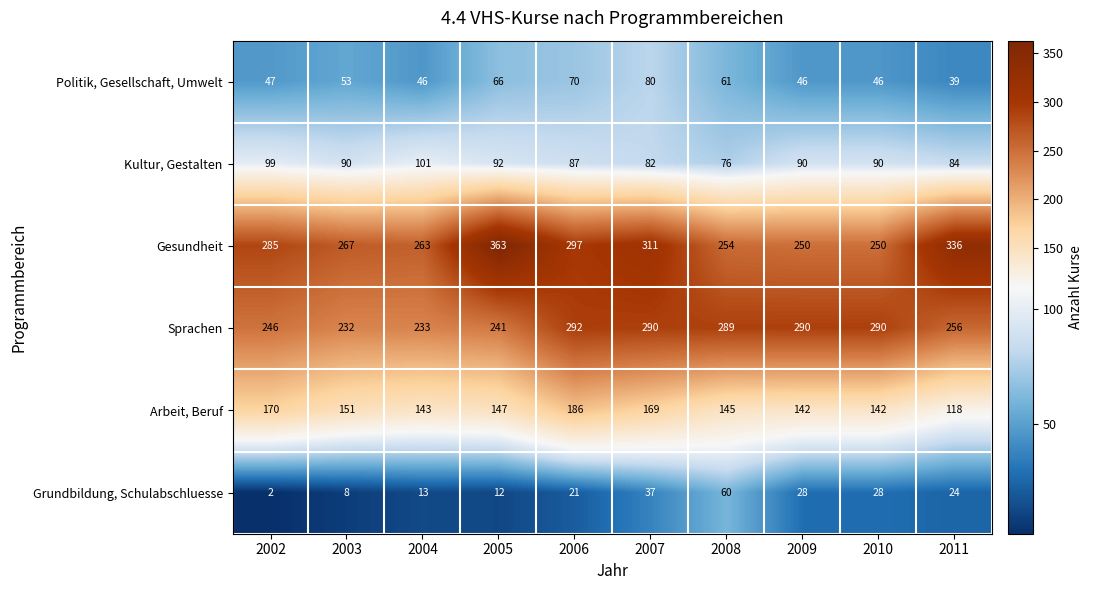

At which label does Arbeit, Beruf reach its minimum?

2011